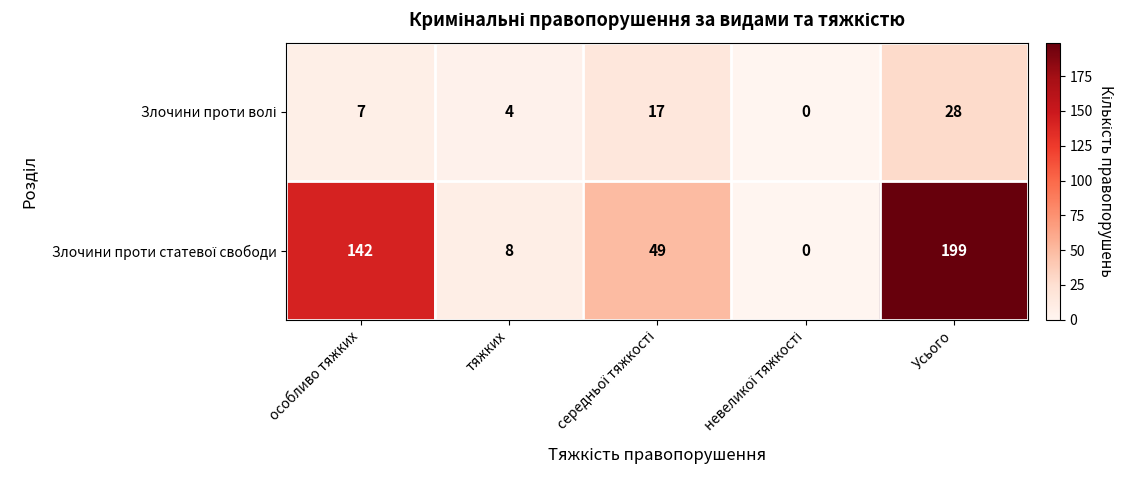

What is the total value across all series at особливо тяжких?

149